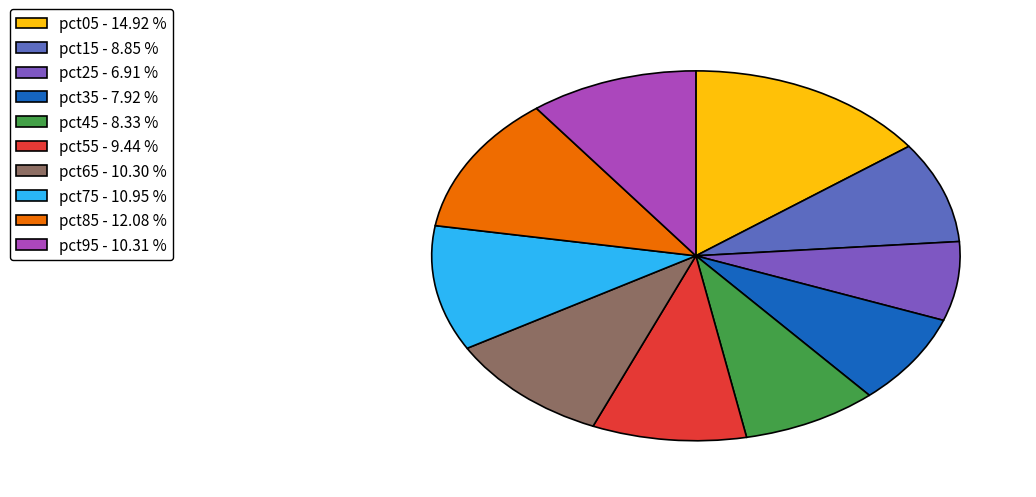

How much of the chart is everything except pct05?

85.1%